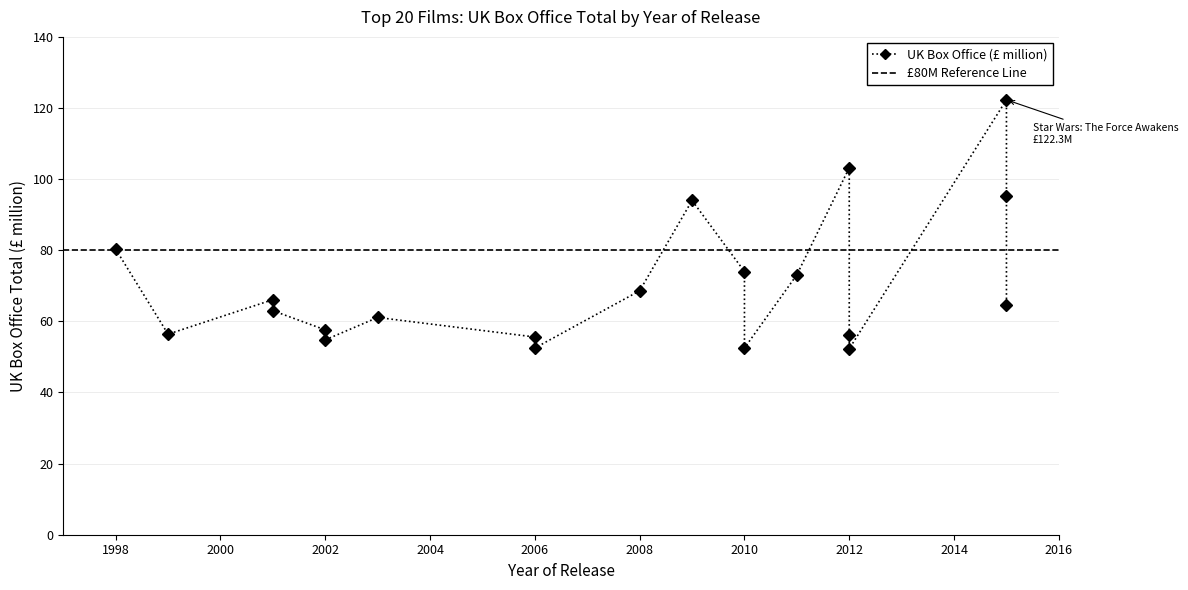

What is the average value?

70.2